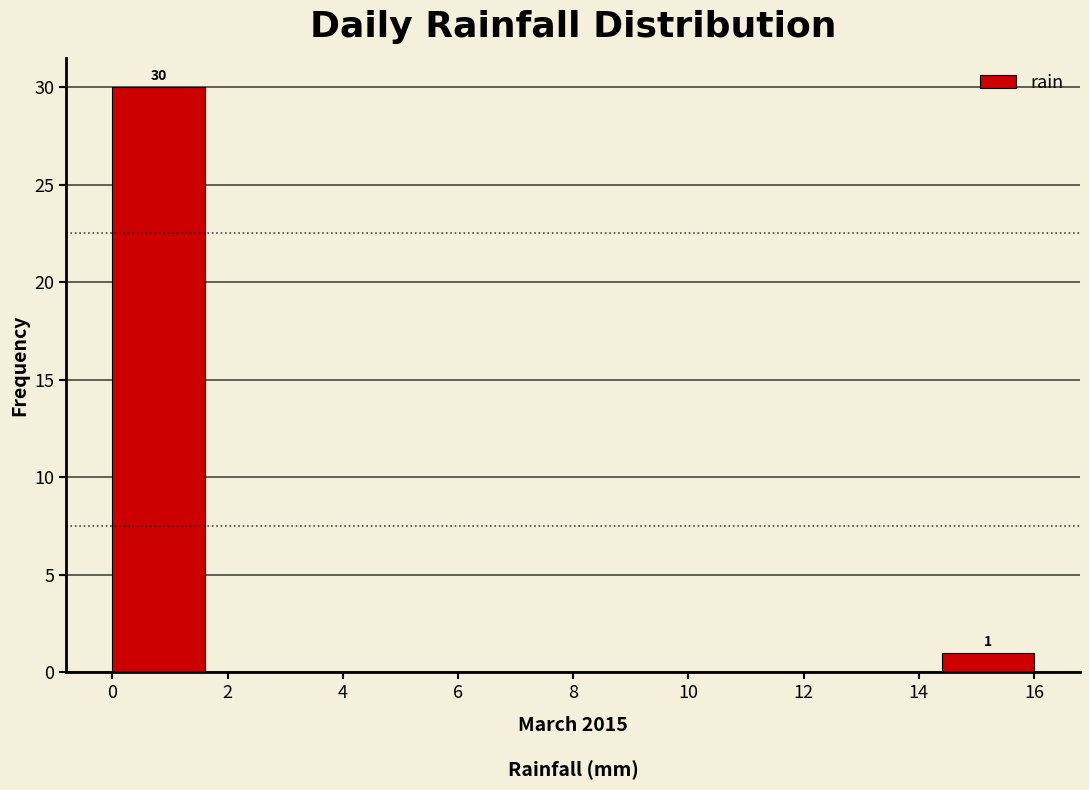

Over which range of the x-axis is the bar tallest?

0.0 to 1.6